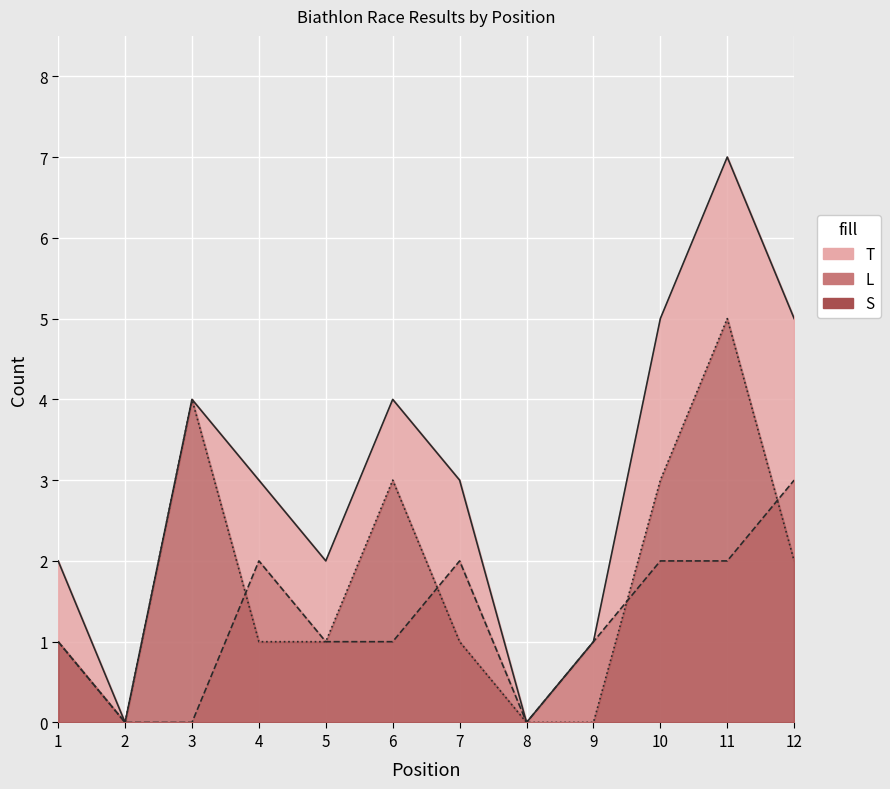

Between 10 and 6, which is larger?

10